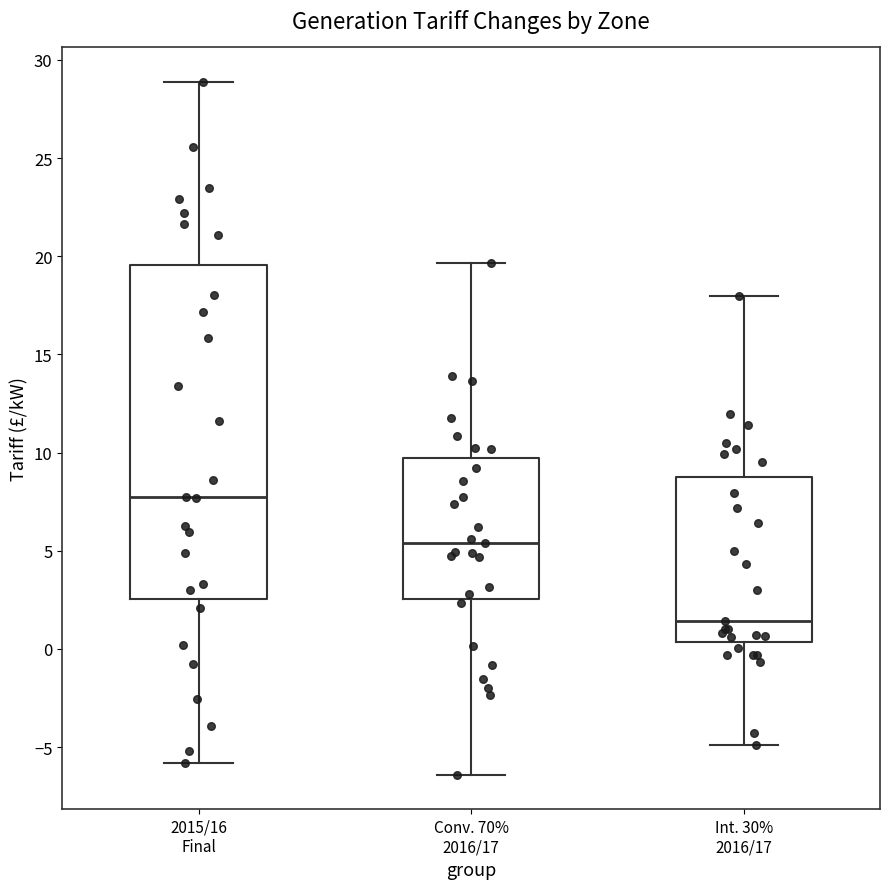

Which box has the lowest median line?

Int. 30% 2016/17